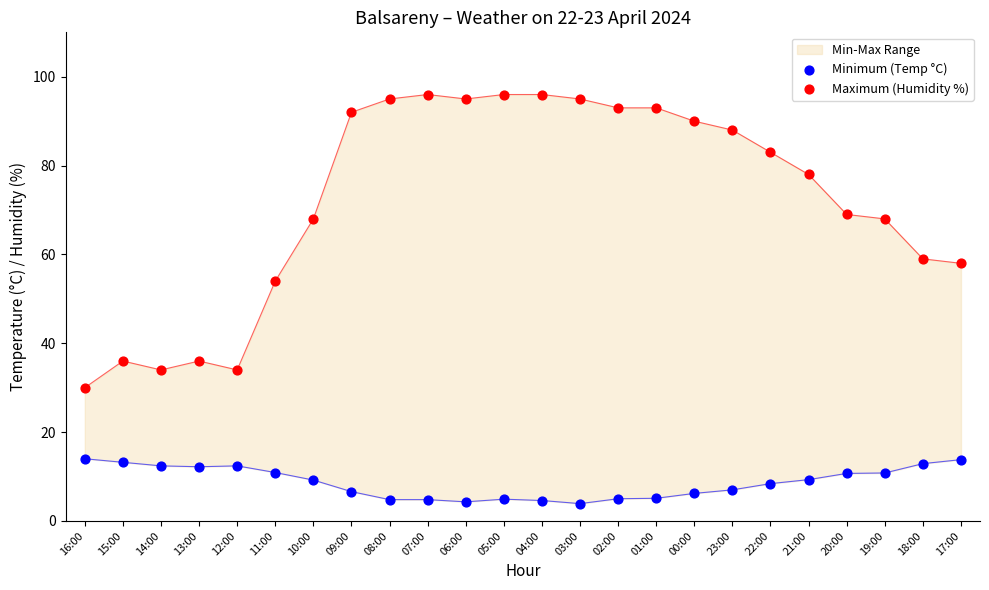

At which category is the sum across all series the highest?

05:00